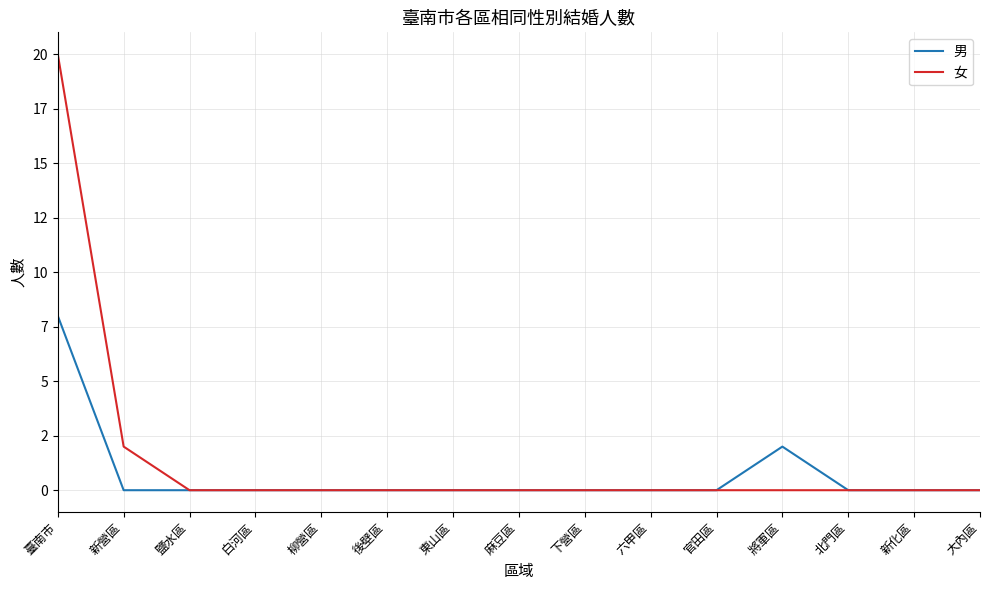

Does the chart have visible grid lines?

Yes